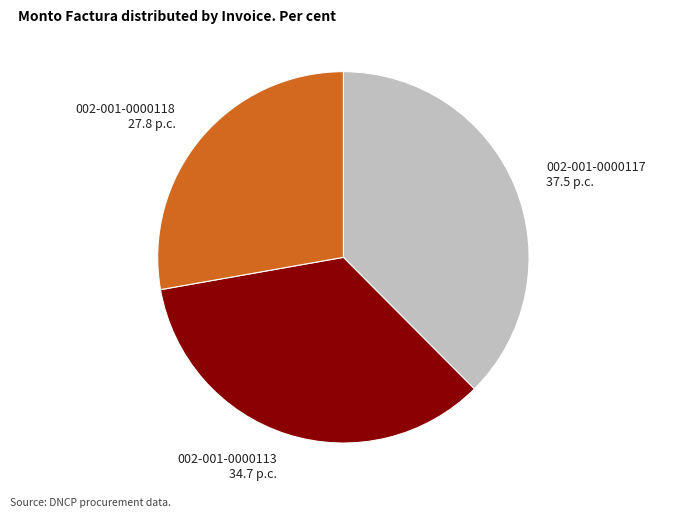

How many segments does this pie chart have?

3